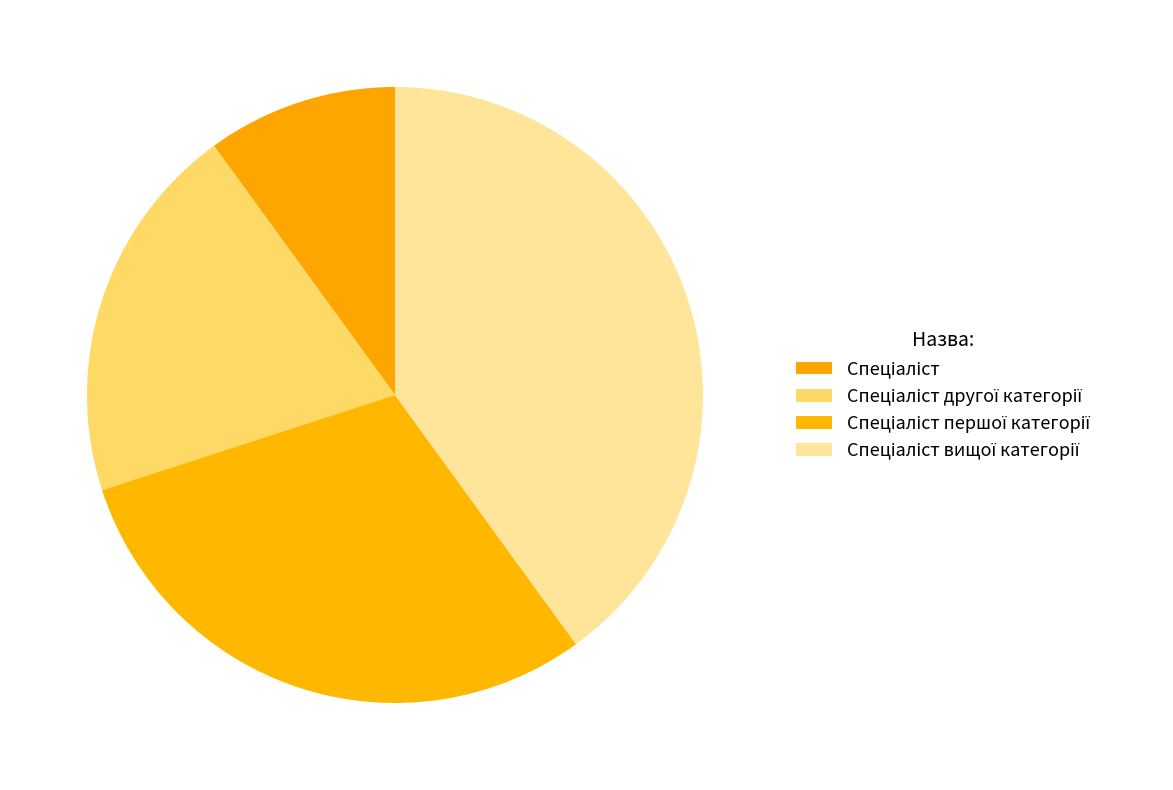

How many segments does this pie chart have?

4